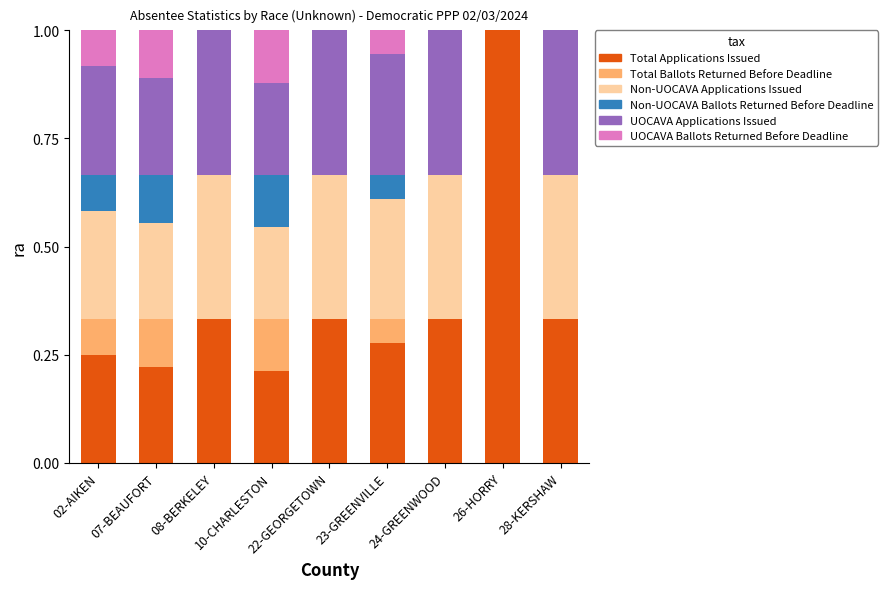

What is the sum of all Total Applications Issued values?

3.3